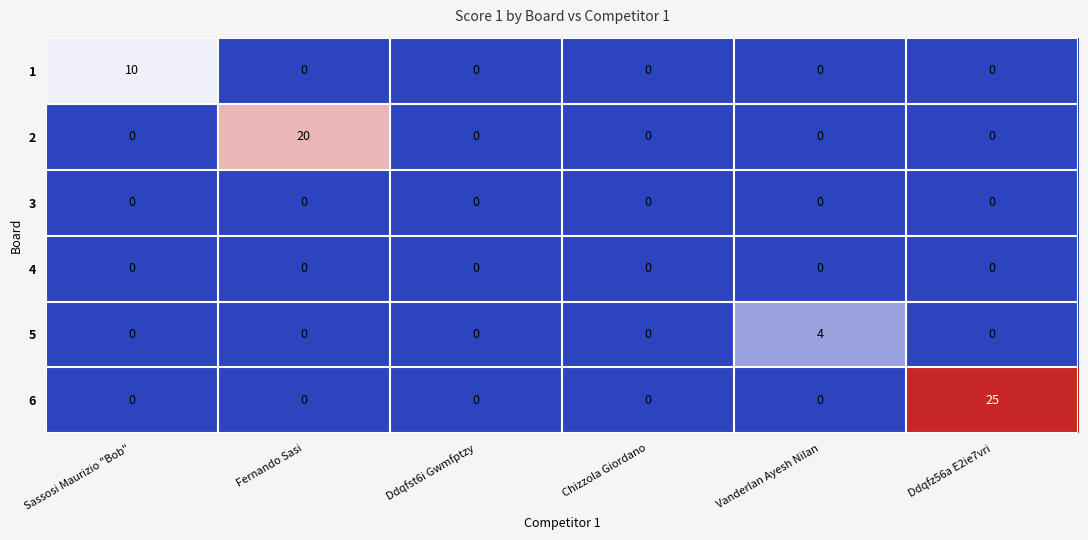

At which category is the sum across all series the highest?

Ddqfz56a E2ie7vri